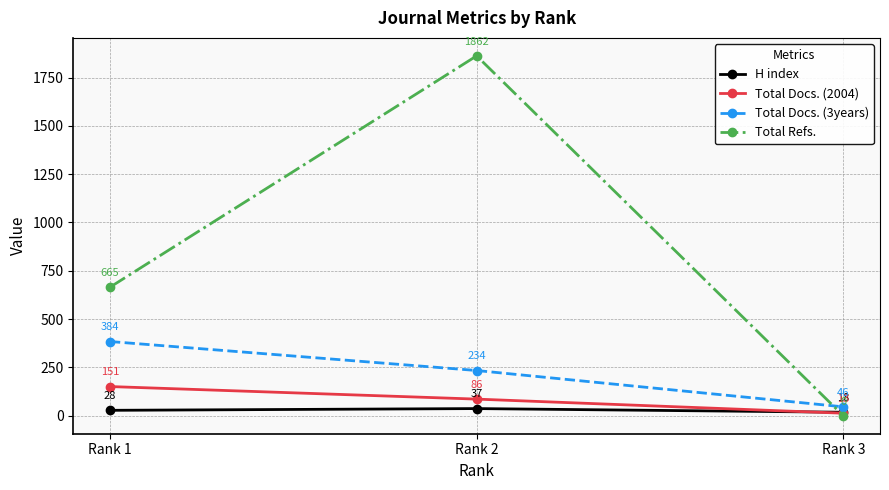

What is the maximum value shown in the chart?

1862